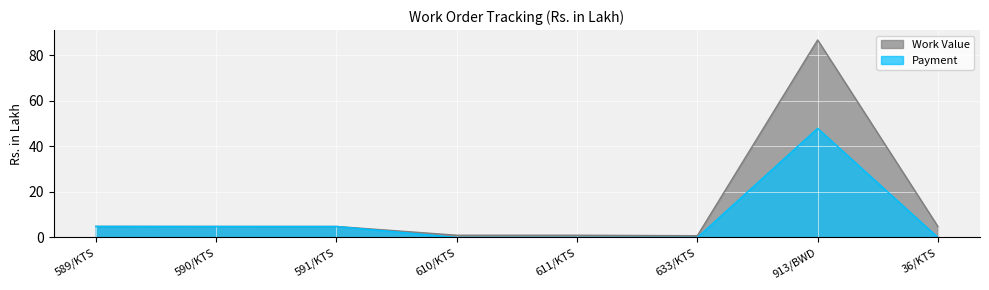

How many positive values does the Payment series have?

4